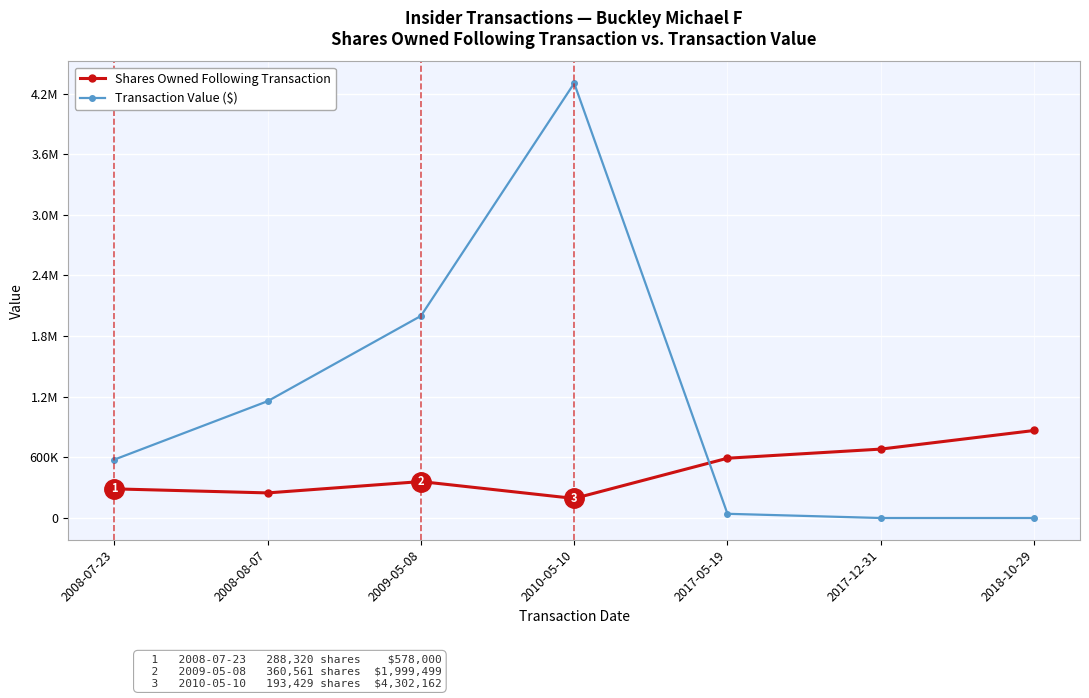

What is the difference between the second highest and minimum values in the Transaction Value ($) series?

1999499